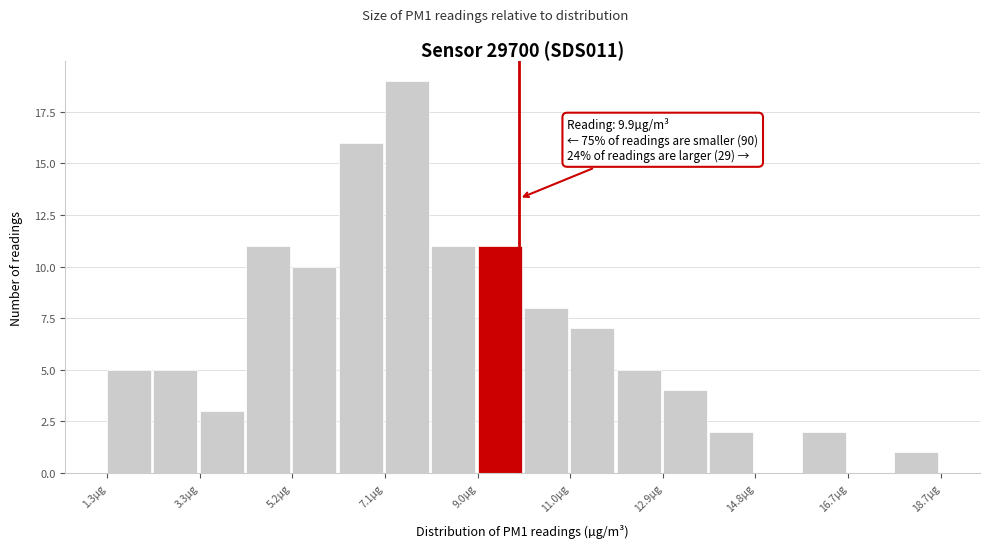

Over which range of the x-axis is the bar tallest?

7.2 to 8.0